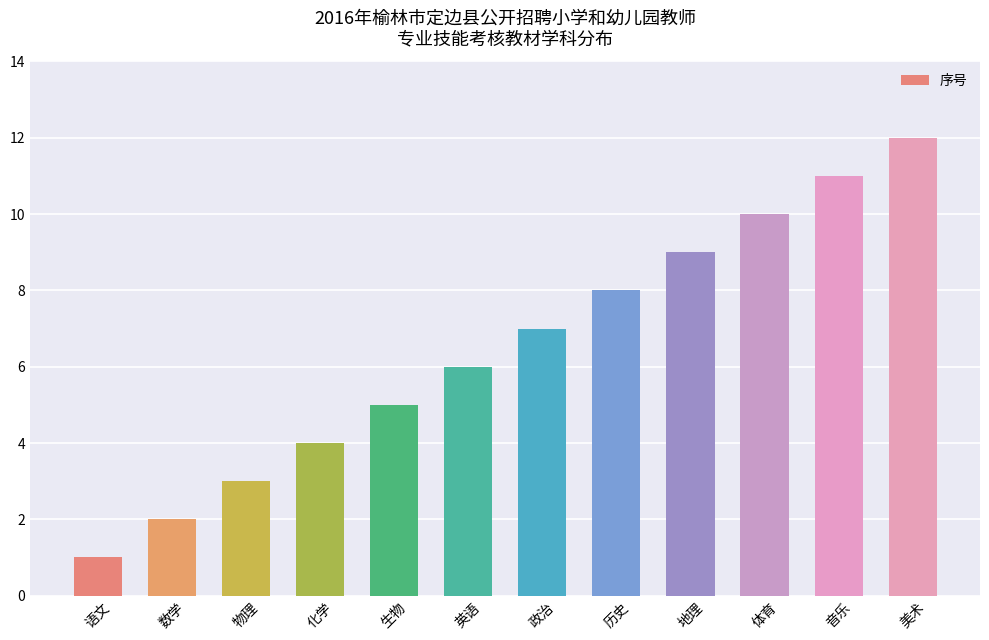

What is the difference between the maximum and second lowest values?

10